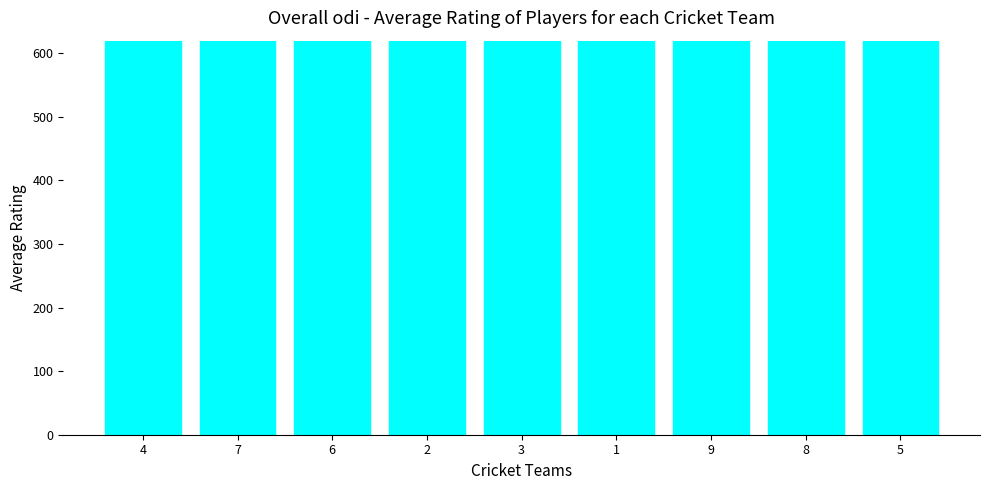

Is it true that the value at 1 is 725.0?

True